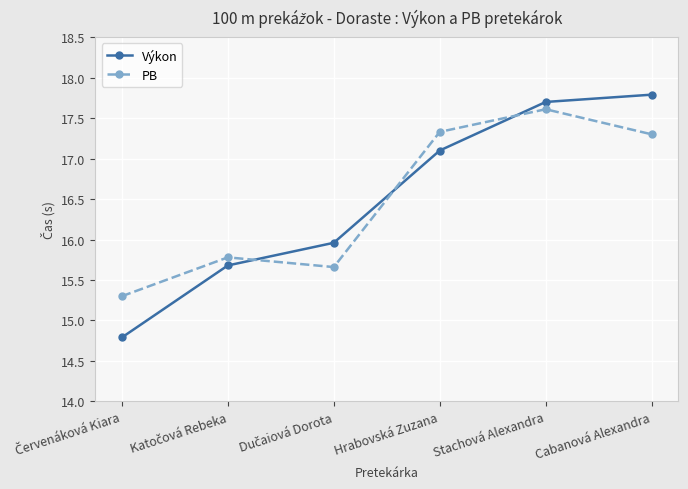

What is the difference between the maximum and second lowest values in the Výkon series?

2.1